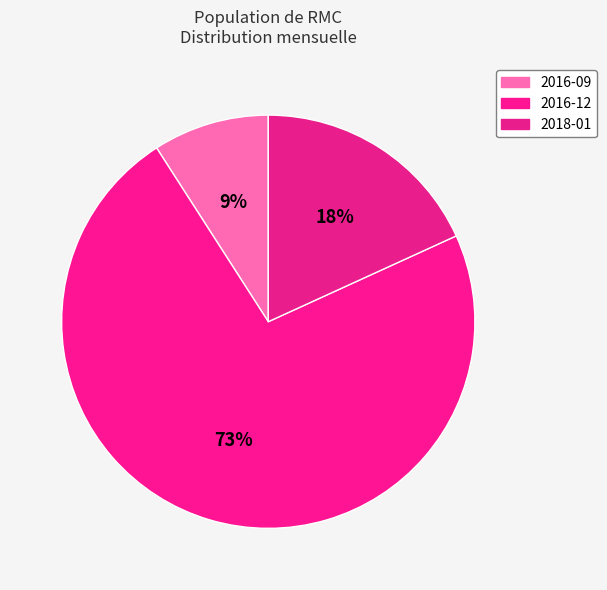

To the nearest percent, what is the difference between the largest and smallest slice percentages?

64%